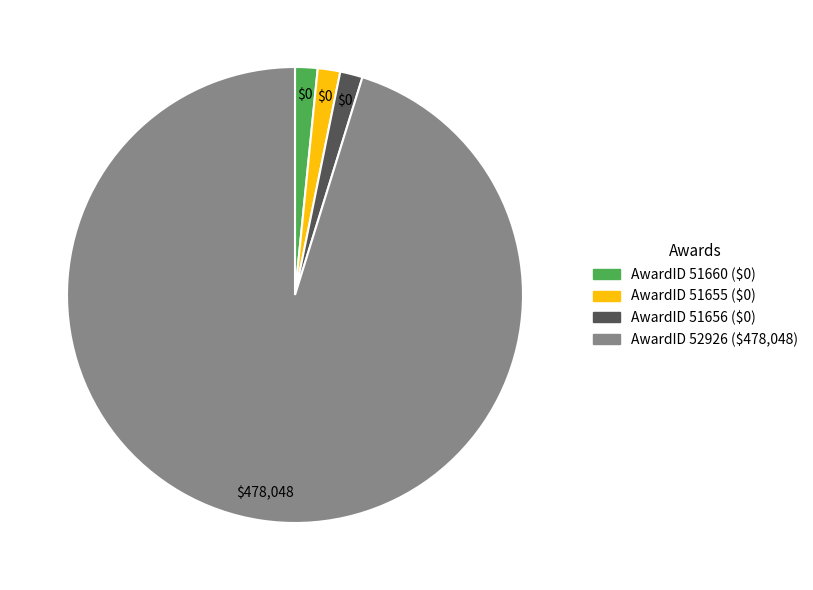

Is there a majority slice in this chart?

Yes